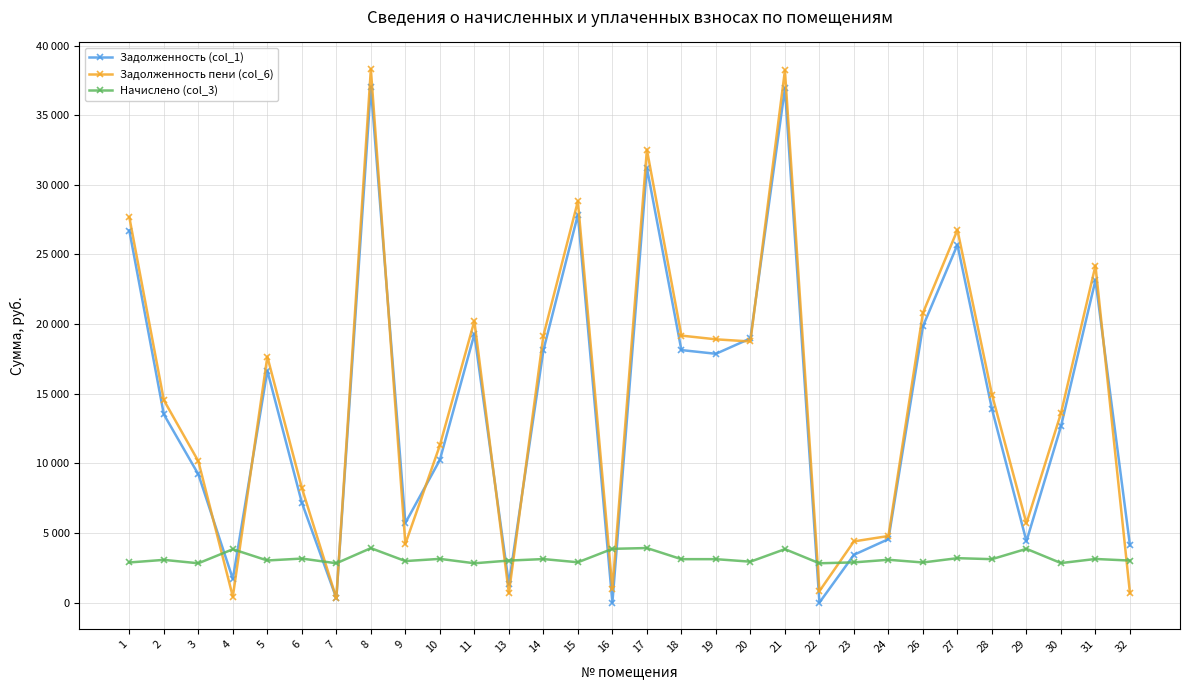

At which label does Задолженность (col_1) first exceed 13901?

1